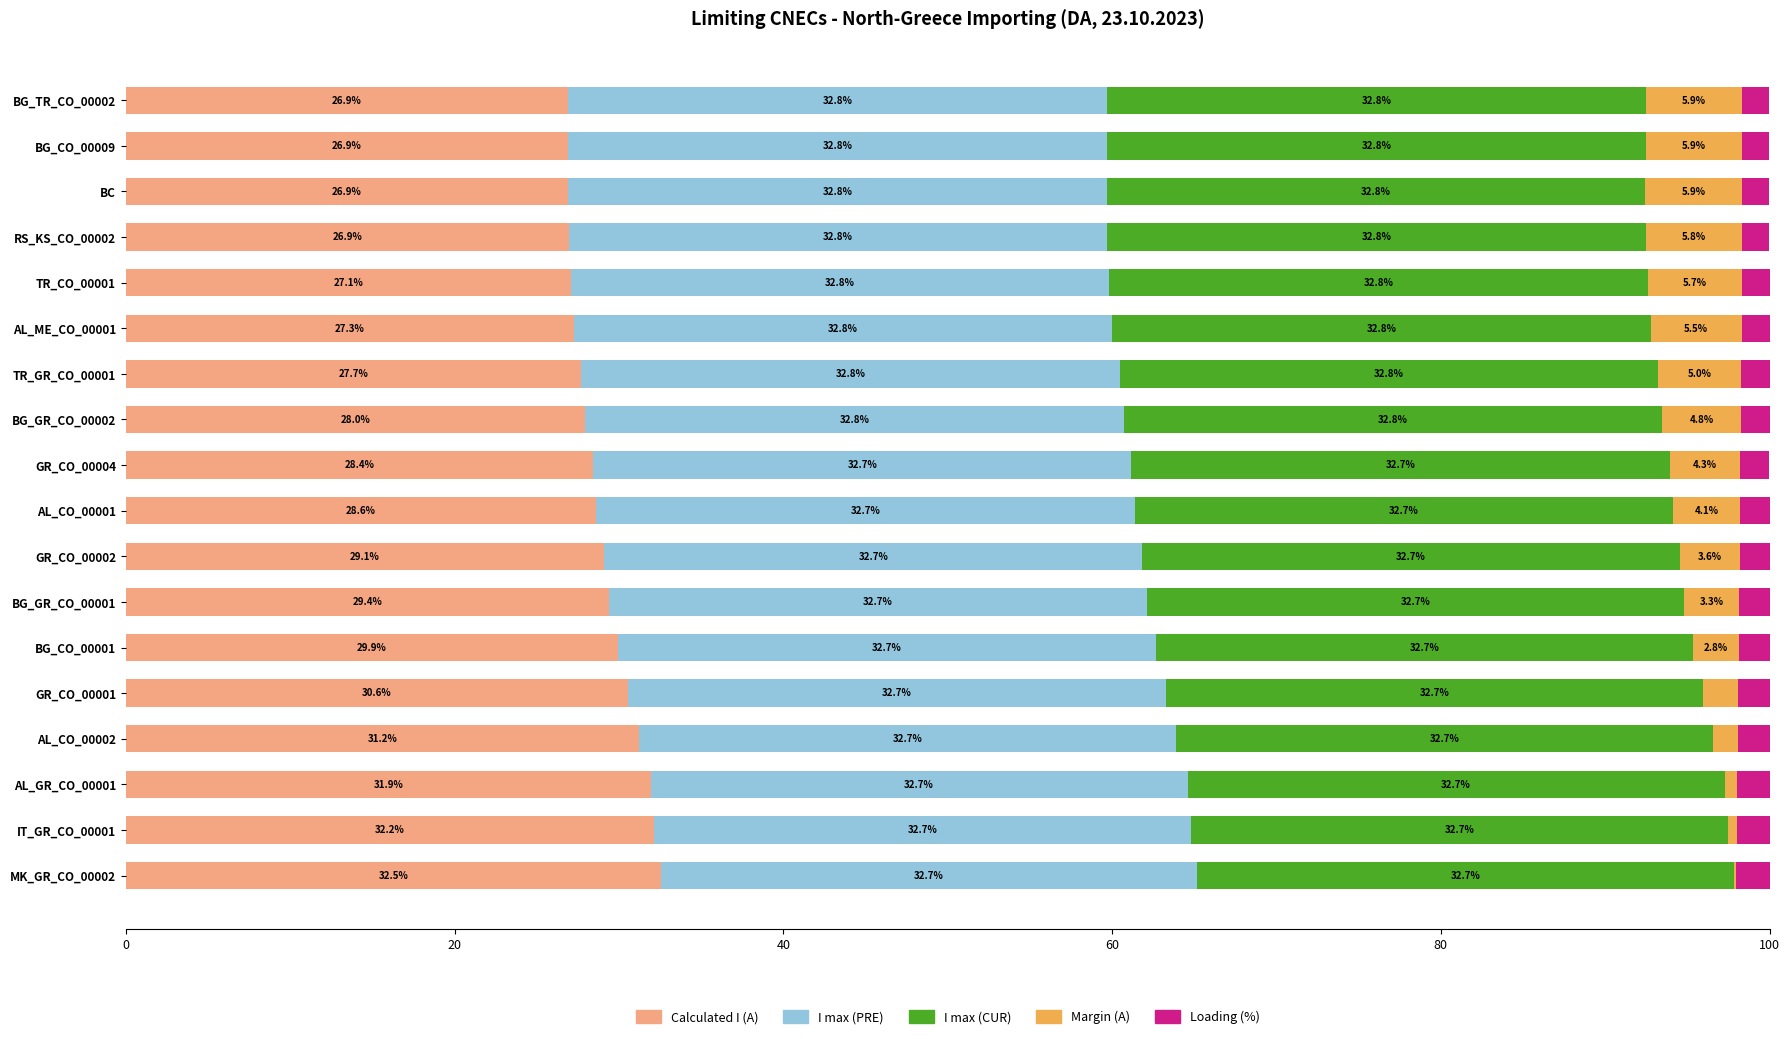

What is the sum of all Calculated I (A) values?

521.5